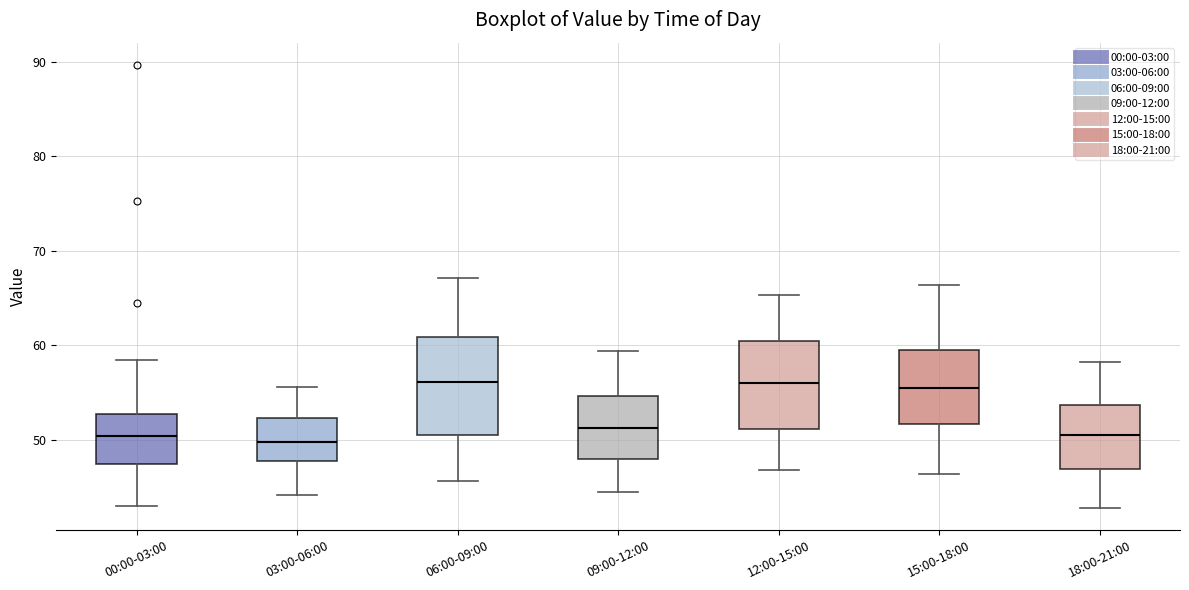

Reading left to right, read every box against the y-axis: the position of its median line, the range the box covers, and the ends of its whiskers. The values are not printed on the chart, so give them approximately, as read against the axis.

00:00-03:00: median 50, box 47 to 53, whiskers 43 to 58
03:00-06:00: median 50, box 48 to 52, whiskers 44 to 56
06:00-09:00: median 56, box 51 to 61, whiskers 46 to 67
09:00-12:00: median 51, box 48 to 55, whiskers 45 to 59
12:00-15:00: median 56, box 51 to 60, whiskers 47 to 65
15:00-18:00: median 55, box 52 to 60, whiskers 46 to 66
18:00-21:00: median 51, box 47 to 54, whiskers 43 to 58